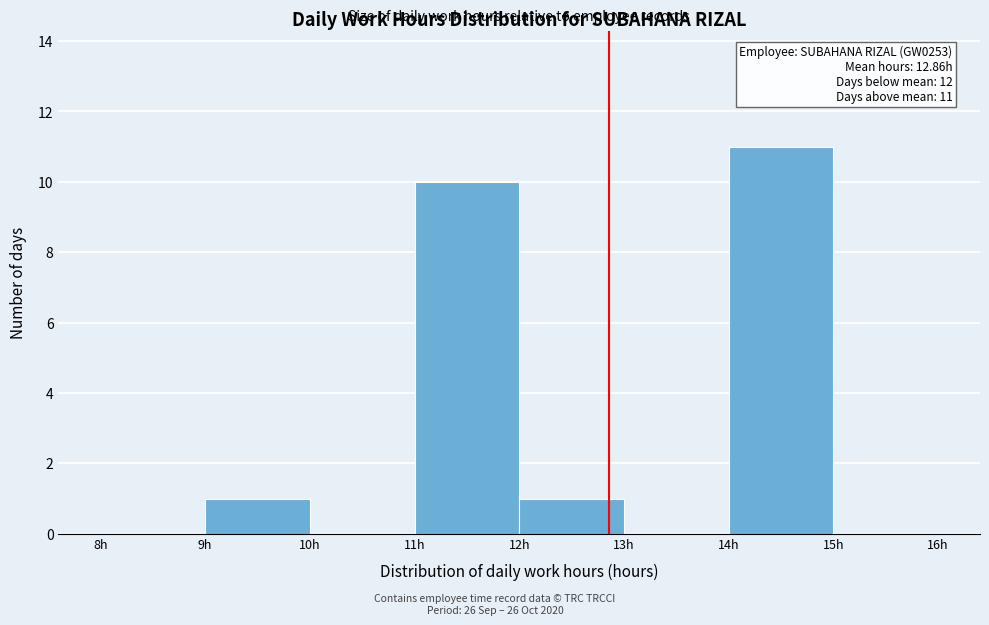

Which range on the x-axis has the tallest bar?

14 to 15